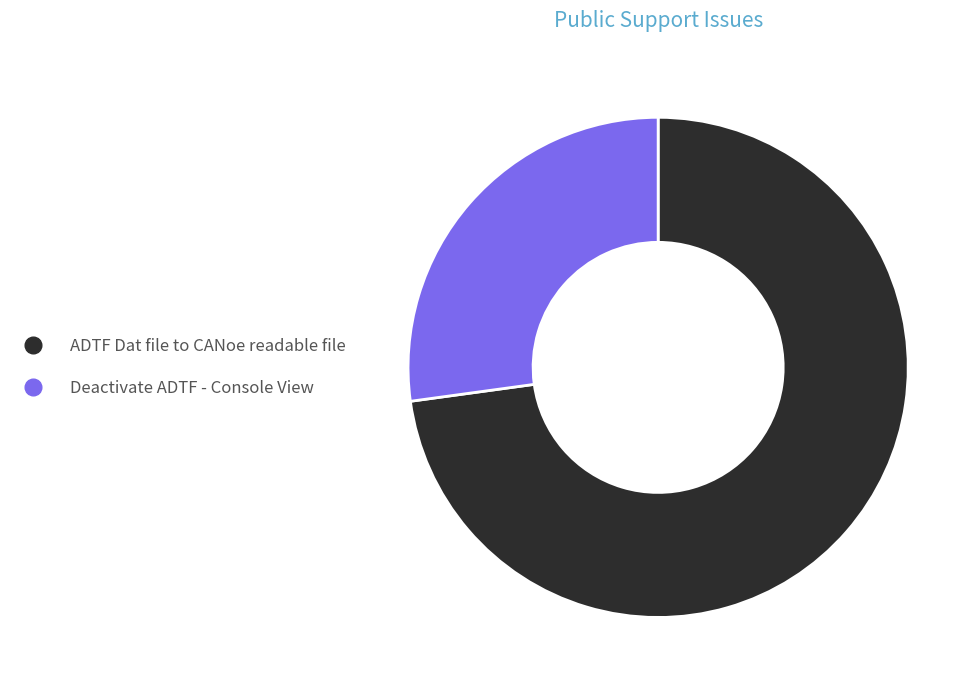

Which has a higher value, Deactivate ADTF - Console View or ADTF Dat file to CANoe readable file?

ADTF Dat file to CANoe readable file